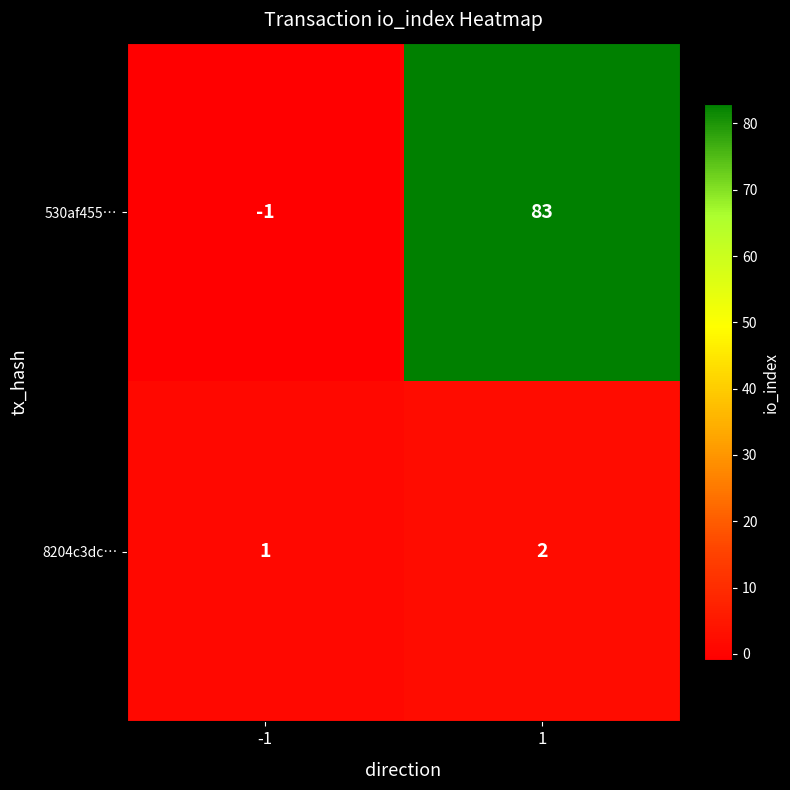

The 8204c3dc… series shows 4 at 1. True or false?

False